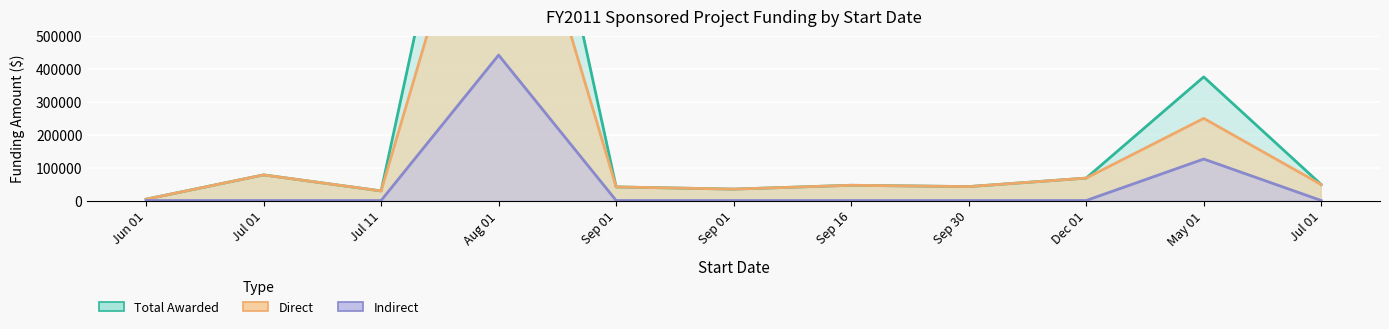

What is the sum of all Total Awarded values?

2452590